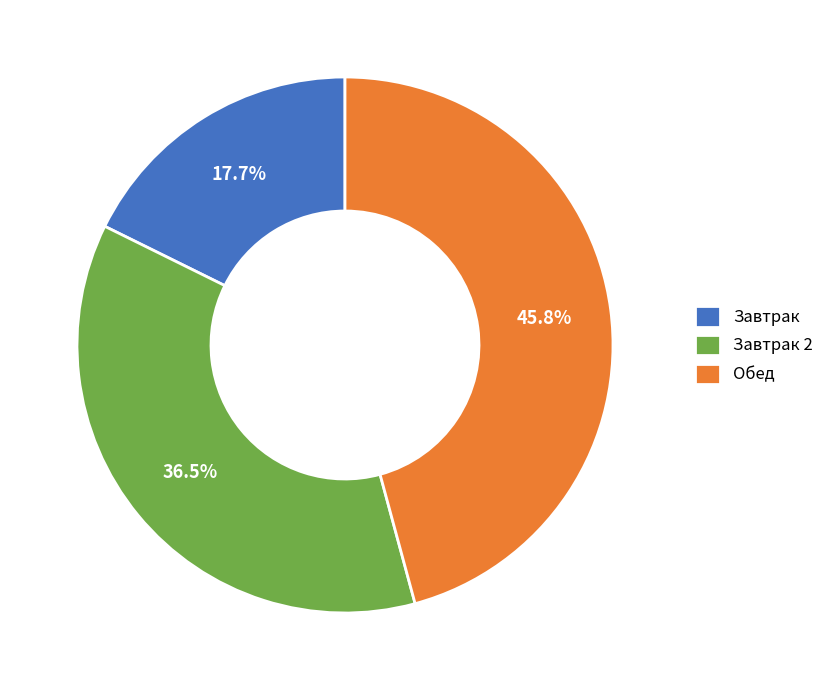

To the nearest percent, what is the difference between the largest and smallest slice percentages?

28%